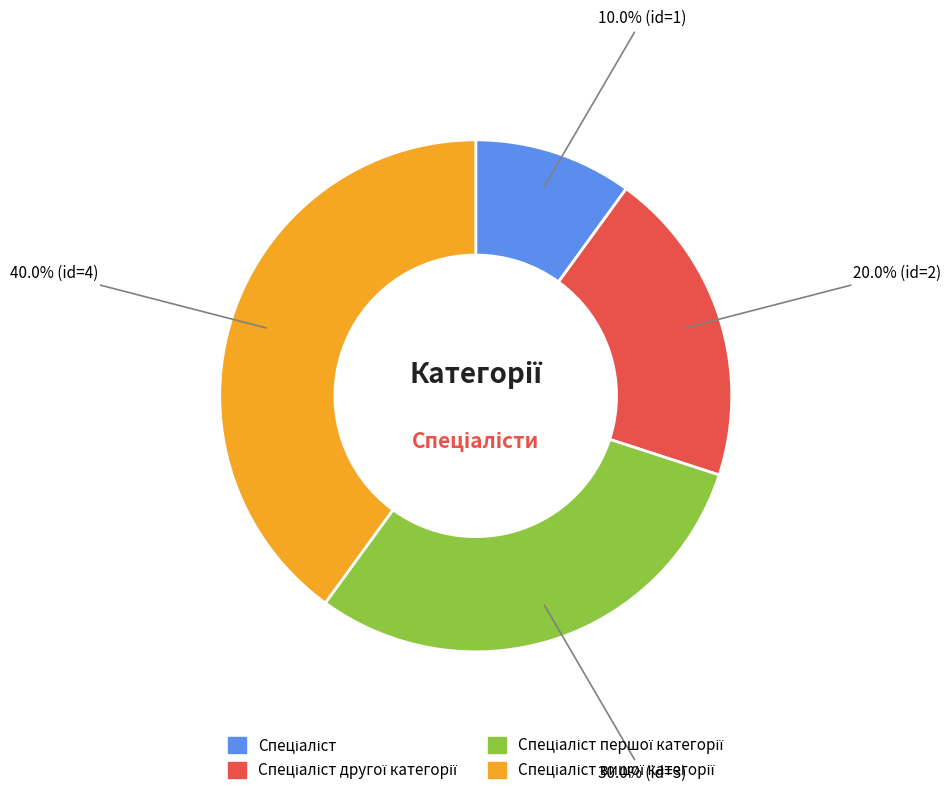

How many slices are in this pie chart?

4